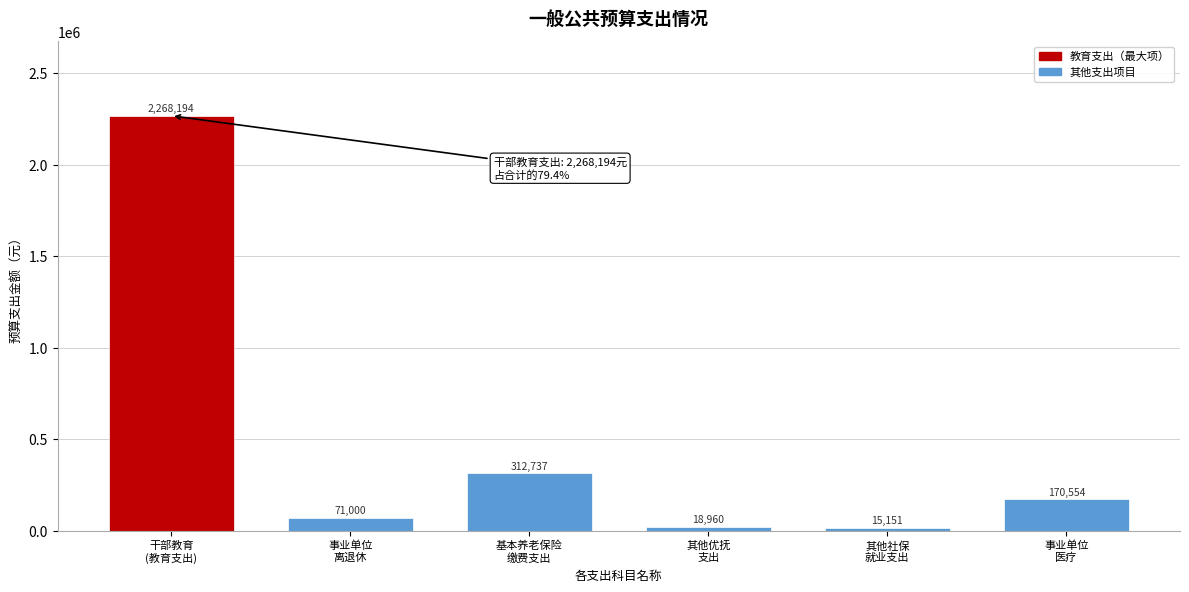

What is the value of the 2nd bar from the left?

71000.0